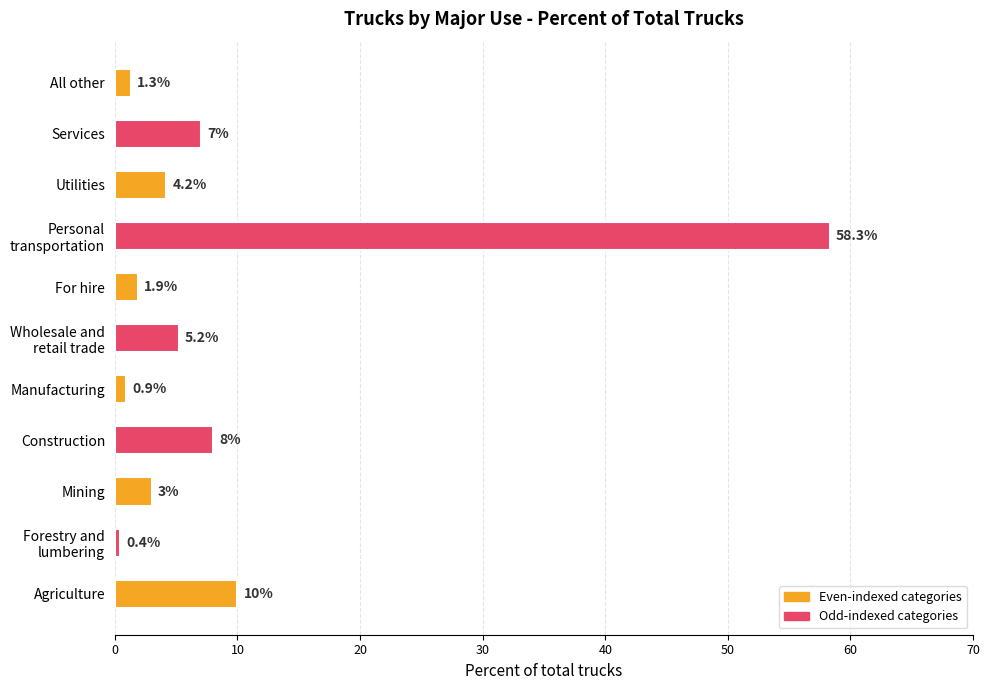

Reading bottom to top, what are all the values shown in this chart?

10.0	0.4	3.0	8.0	0.9	5.2	1.9	58.3	4.2	7.0	1.3